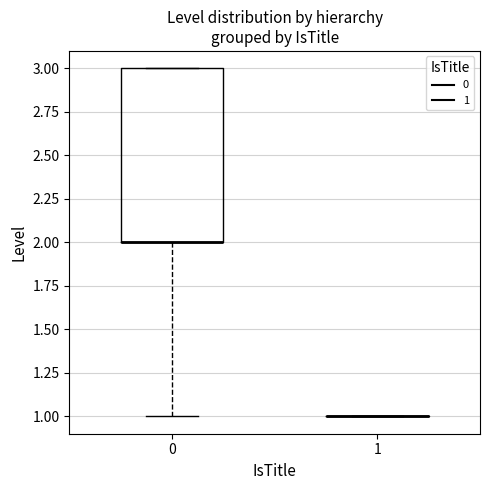

Which box is the tallest, from its lower edge to its upper edge?

0